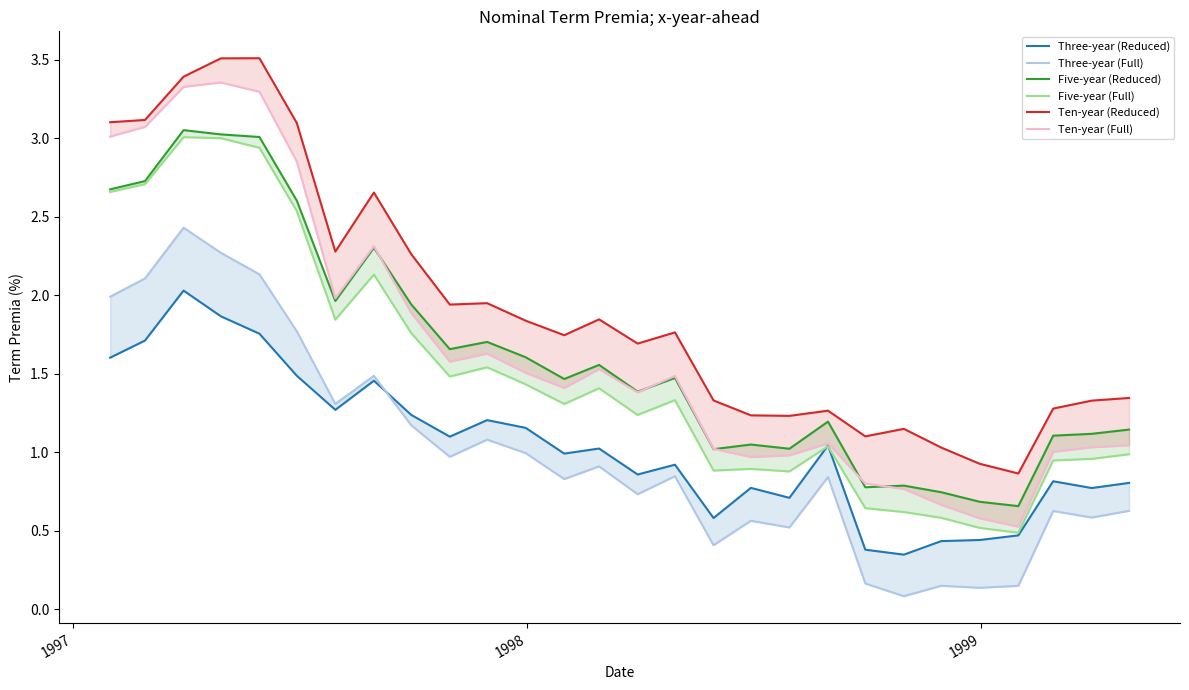

True or false: Five-year (Reduced) and Three-year (Reduced) cross at least once.

False